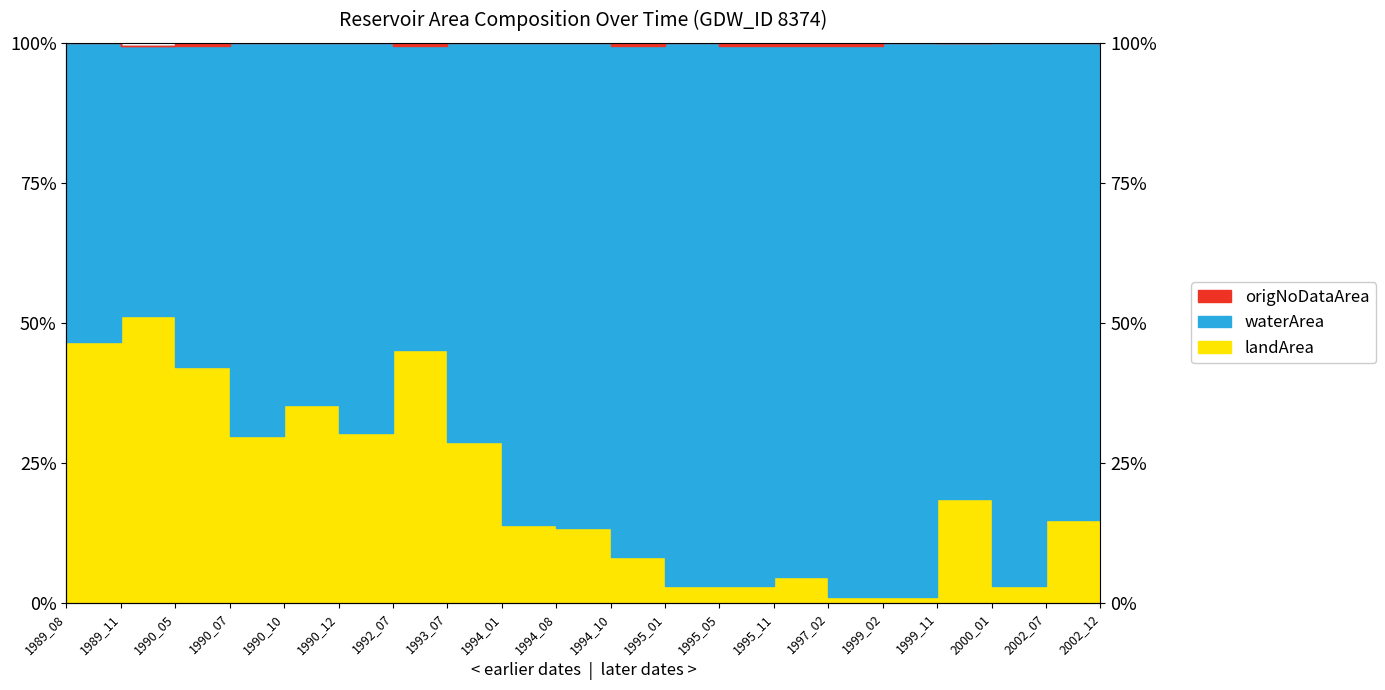

True or false: waterArea and origNoDataArea cross at least once.

False